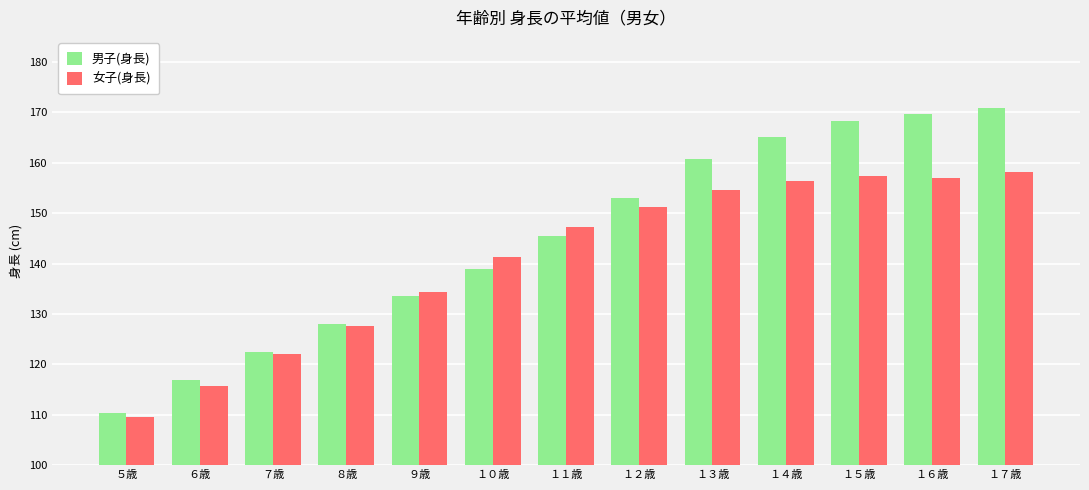

How many groups of bars are there?

13